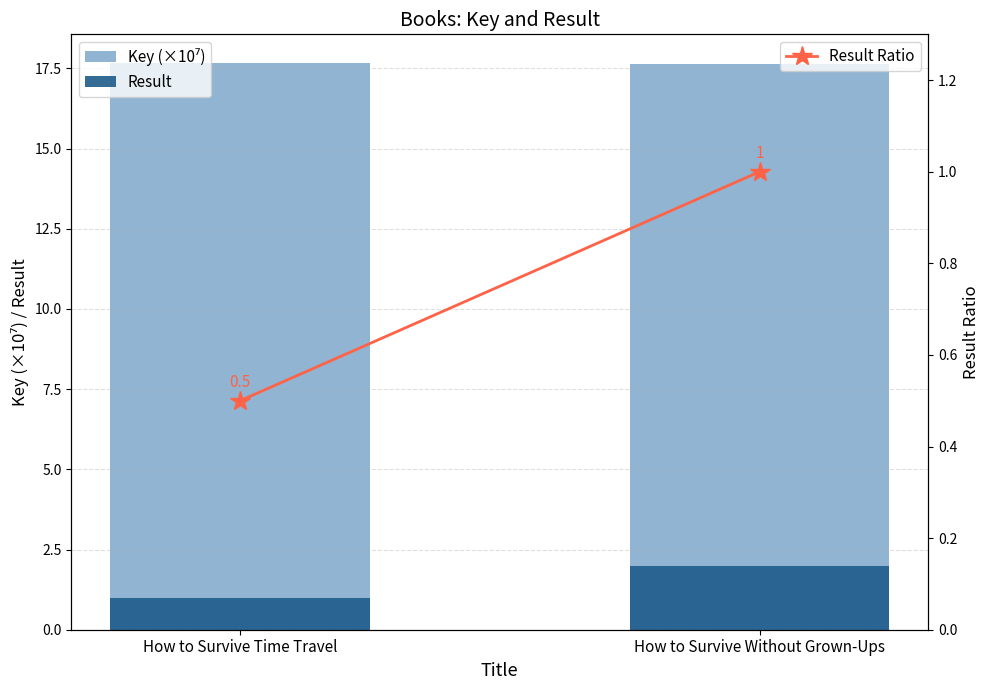

How many values in the Result series are below 2?

1